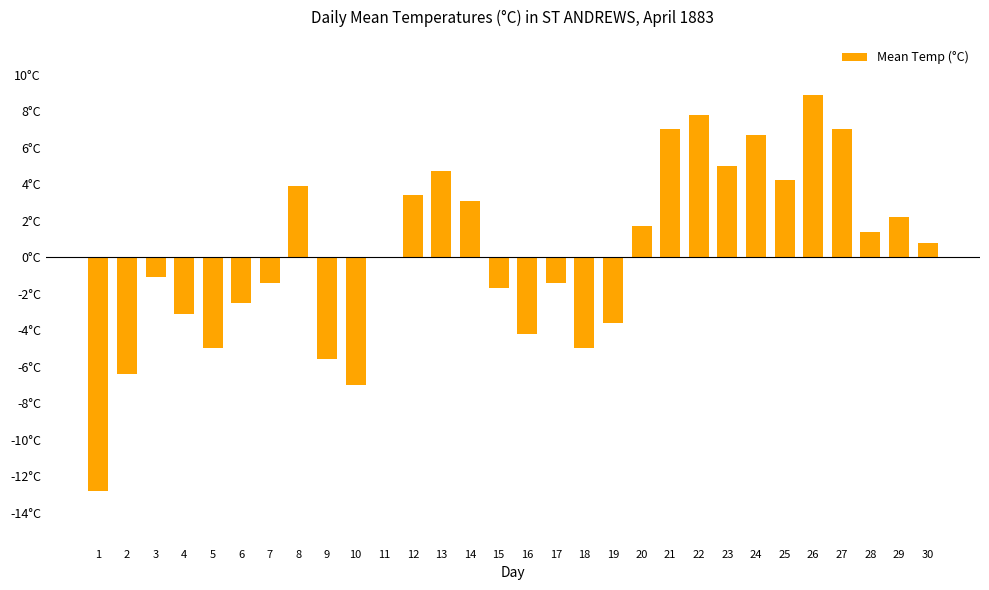

Are the bars horizontal?

No